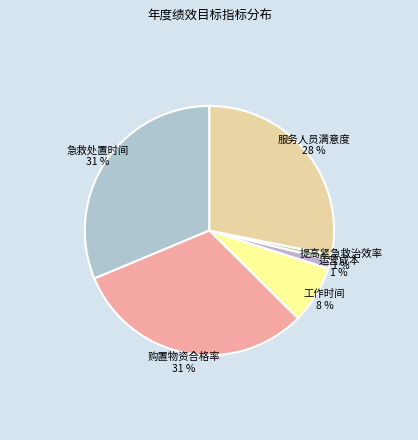

To the nearest percent, what is the combined percentage of 运营成本 and 服务人员满意度?

29%